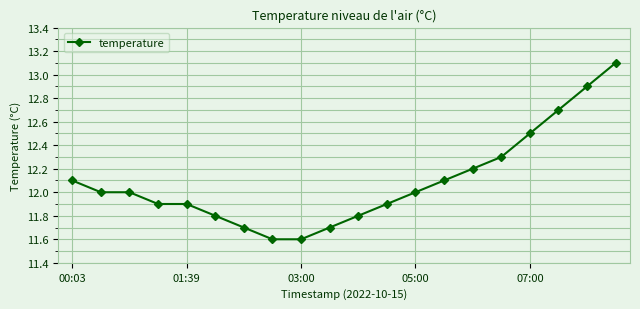

Reading left to right, extract all data points from this chart.

12.1	12.0	12.0	11.9	11.9	11.8	11.7	11.6	11.6	11.7	11.8	11.9	12.0	12.1	12.2	12.3	12.5	12.7	12.9	13.1